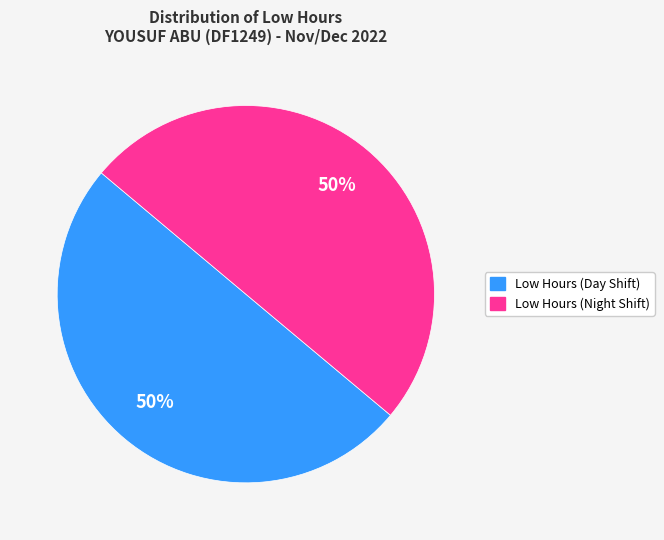

To the nearest percent, what is the average slice percentage?

50%